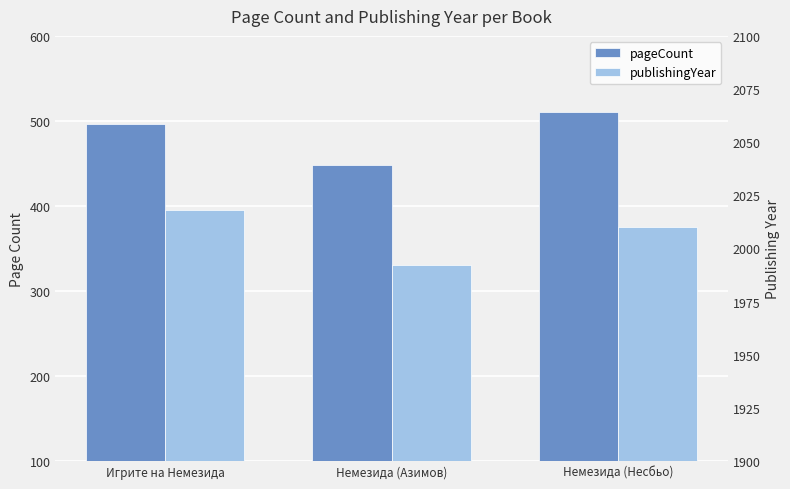

At Немезида (Азимов), list the series in order from smallest to largest.

pageCount, publishingYear